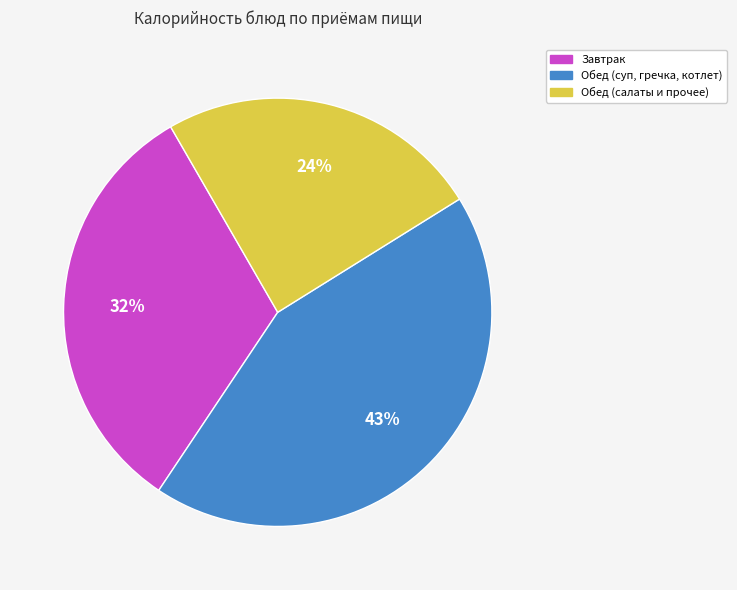

Is there any slice that represents more than half of the pie?

No